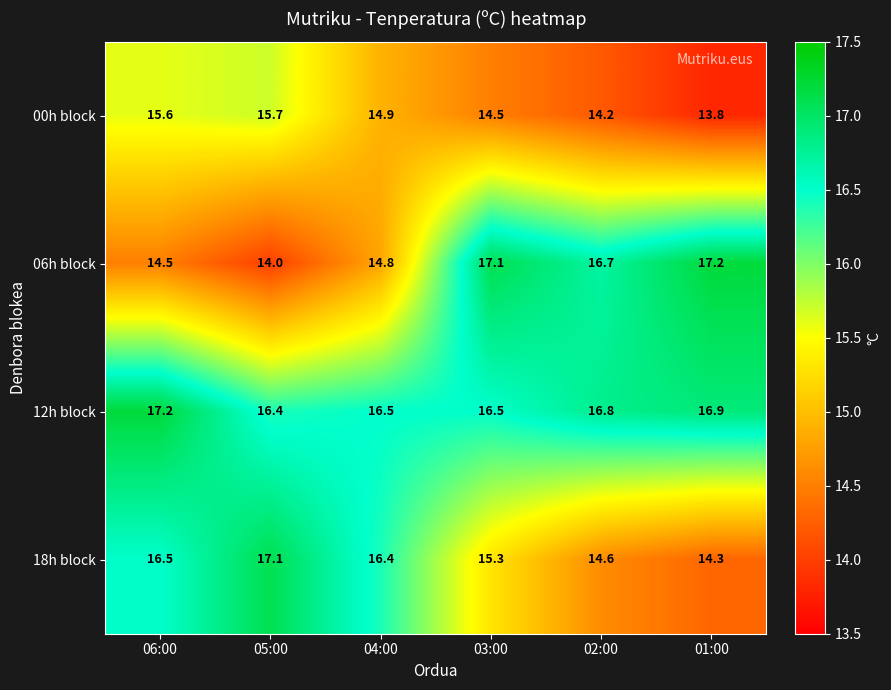

What is the average value of the 06h block series?

15.7